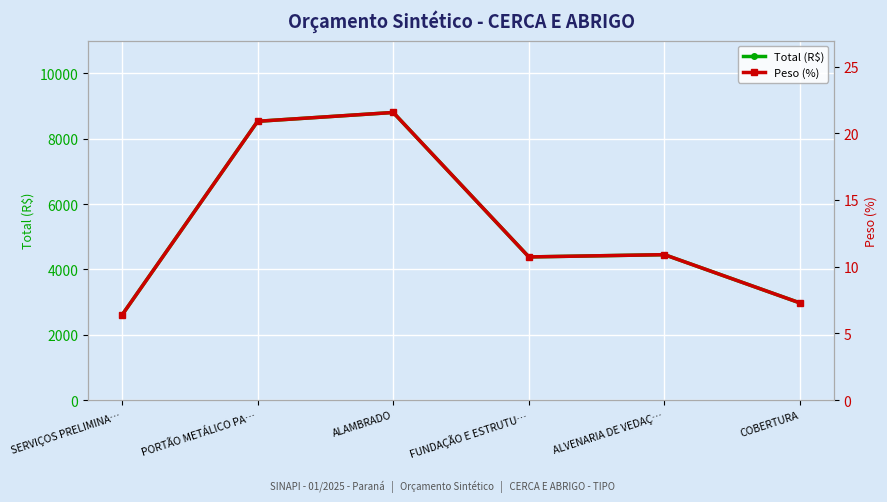

Reading right to left, list all the values displayed in this chart.

Total (R$): 2970.8	4450.3	4381.0	8804.1	8533.8	2601.4
Peso (%): 7.3	10.9	10.7	21.6	20.9	6.4